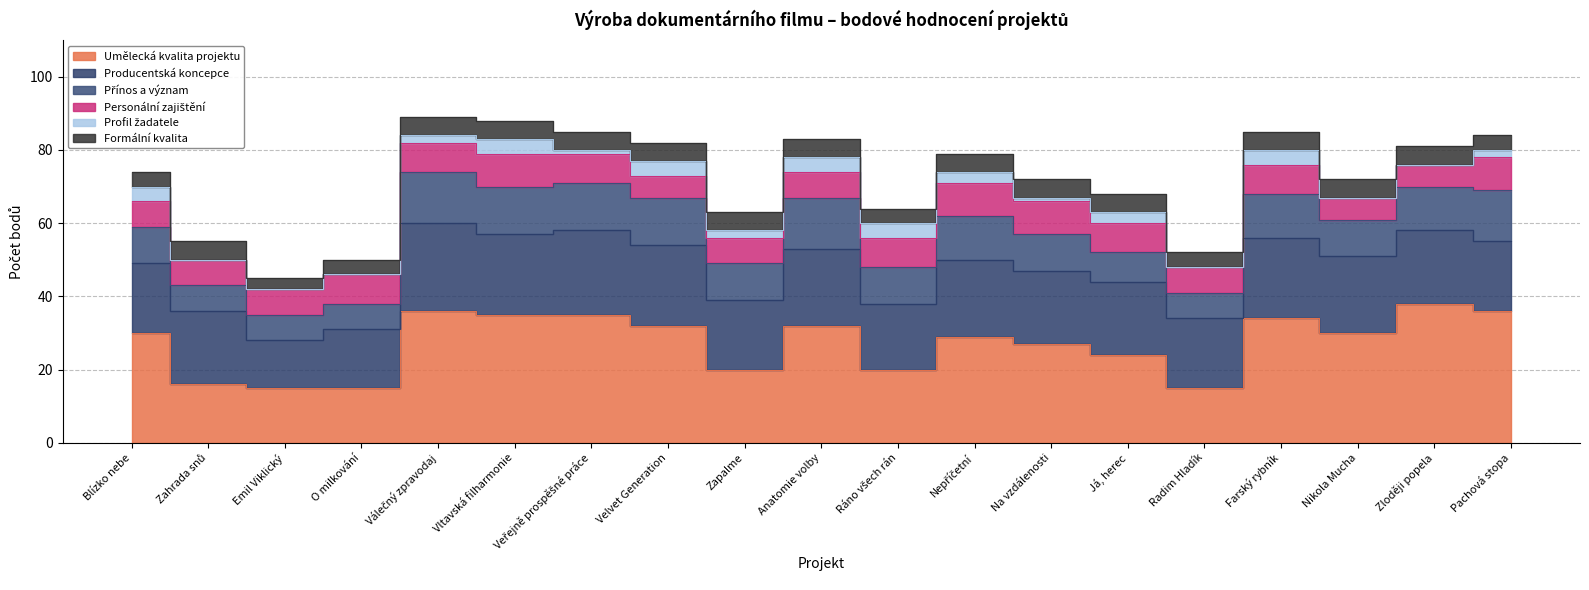

How many distinct data groups are displayed?

6